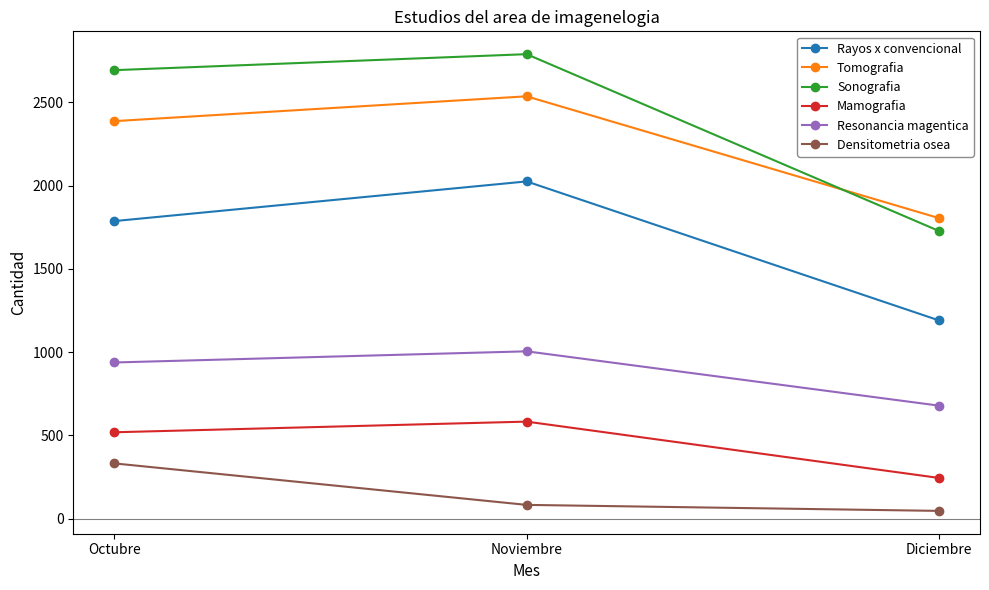

What is the label of the 2nd point from the left?

Noviembre